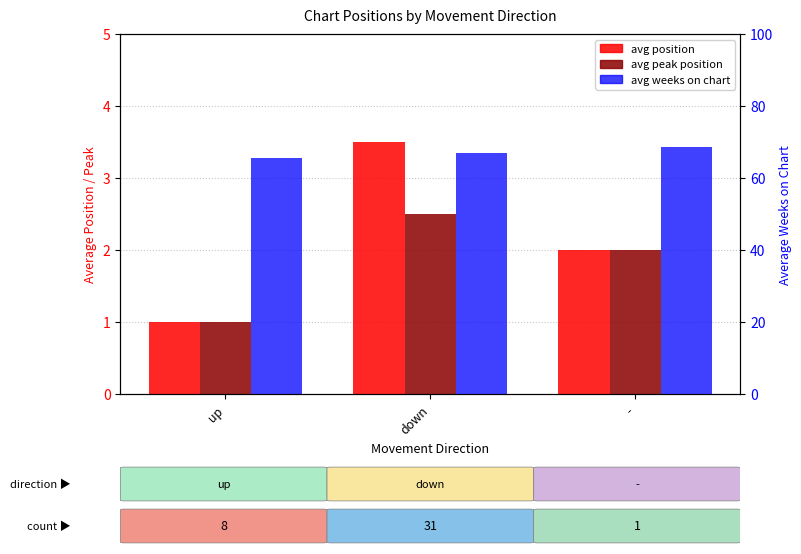

How many avg peak position values are between 1 and 2?

2